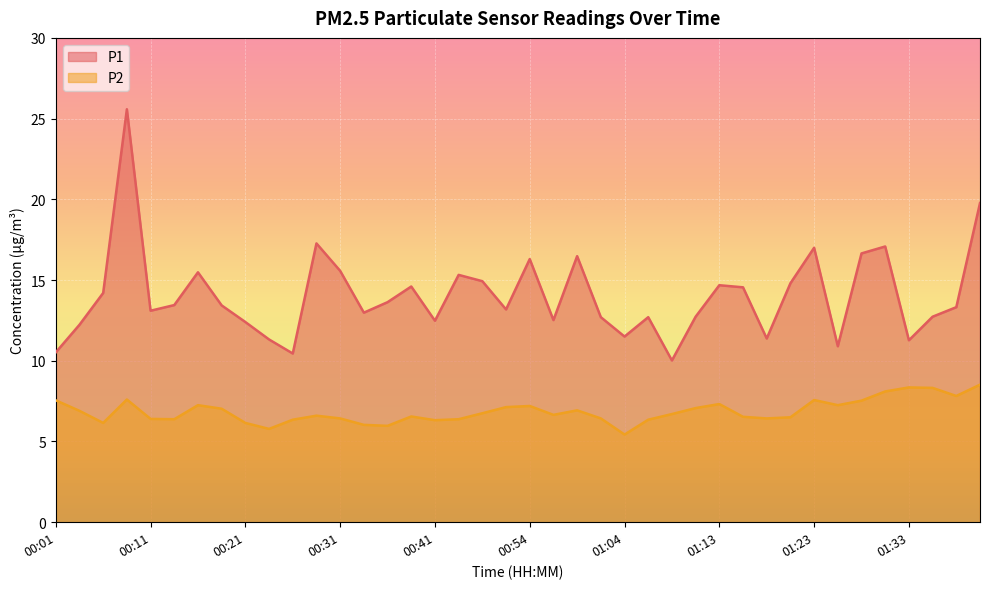

What is the total value across all series at 00:06?

20.4